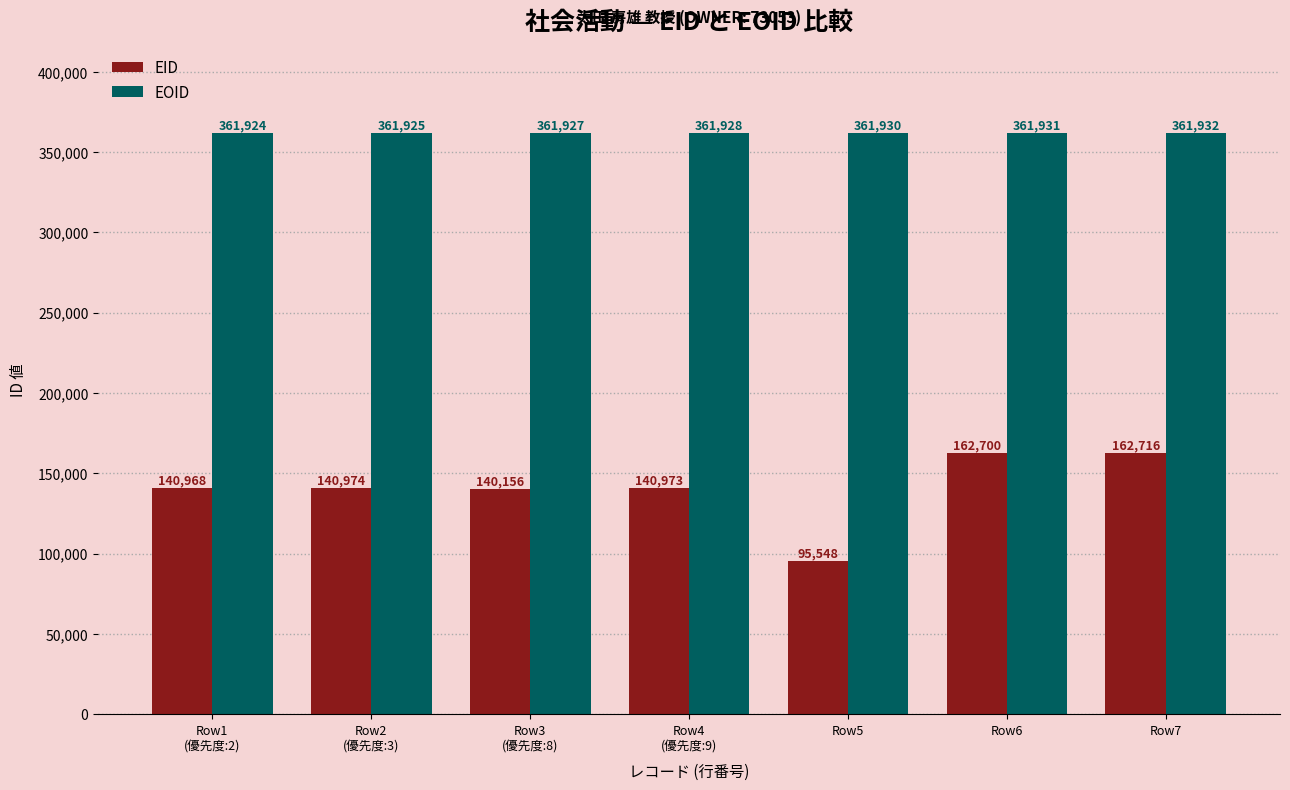

What is the difference between the second highest and second lowest values in the EID series?

22544